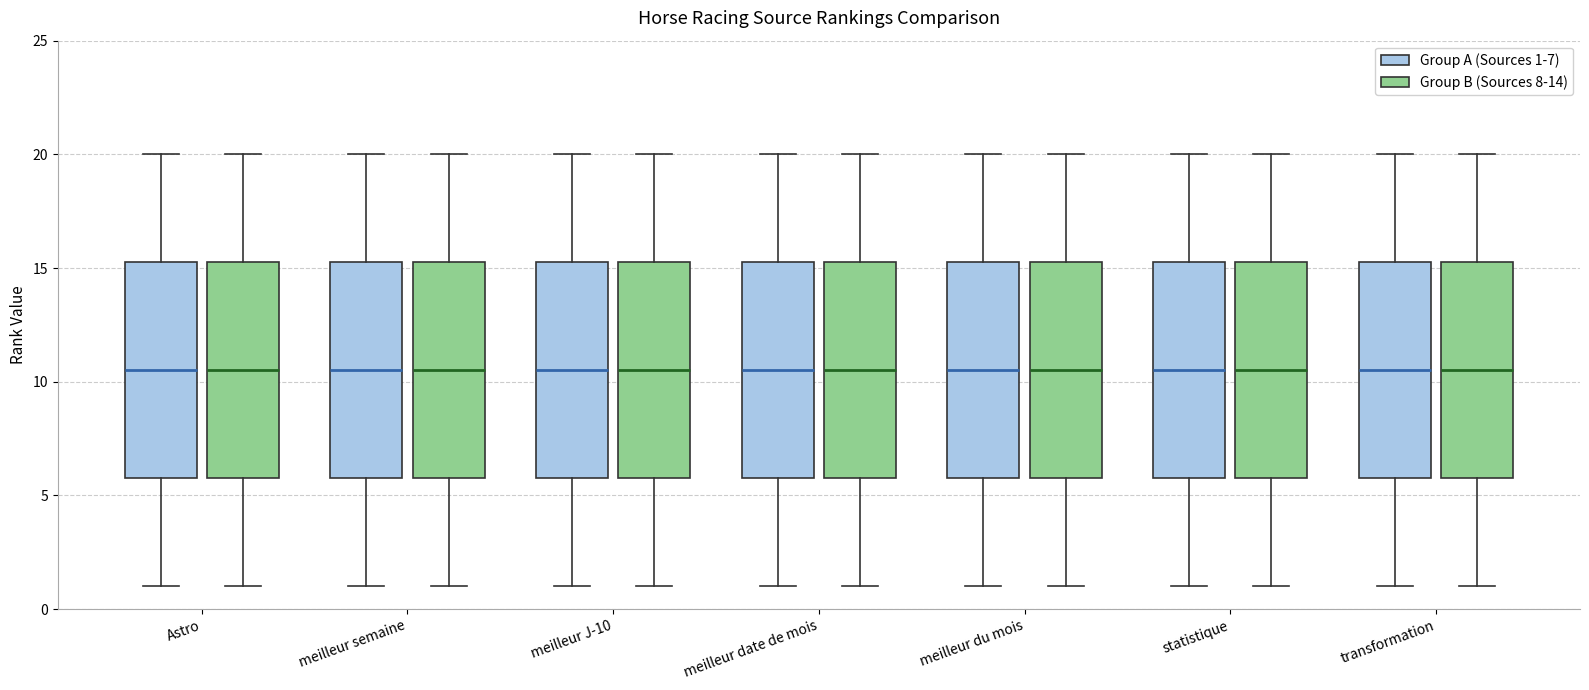

Reading left to right, transcribe this box plot: for each box, give where its median line is, the range the box spans, and where its two whiskers end, as read against the y-axis. The values are not printed on the chart, so give them approximately, as read against the axis.

Astro (Group A (Sources 1-7)): median 10.5, box 6.0 to 15.5, whiskers 1.0 to 20.0
Astro (Group B (Sources 8-14)): median 10.5, box 6.0 to 15.5, whiskers 1.0 to 20.0
meilleur semaine (Group A (Sources 1-7)): median 10.5, box 6.0 to 15.5, whiskers 1.0 to 20.0
meilleur semaine (Group B (Sources 8-14)): median 10.5, box 6.0 to 15.5, whiskers 1.0 to 20.0
meilleur J-10 (Group A (Sources 1-7)): median 10.5, box 6.0 to 15.5, whiskers 1.0 to 20.0
meilleur J-10 (Group B (Sources 8-14)): median 10.5, box 6.0 to 15.5, whiskers 1.0 to 20.0
meilleur date de mois (Group A (Sources 1-7)): median 10.5, box 6.0 to 15.5, whiskers 1.0 to 20.0
meilleur date de mois (Group B (Sources 8-14)): median 10.5, box 6.0 to 15.5, whiskers 1.0 to 20.0
meilleur du mois (Group A (Sources 1-7)): median 10.5, box 6.0 to 15.5, whiskers 1.0 to 20.0
meilleur du mois (Group B (Sources 8-14)): median 10.5, box 6.0 to 15.5, whiskers 1.0 to 20.0
statistique (Group A (Sources 1-7)): median 10.5, box 6.0 to 15.5, whiskers 1.0 to 20.0
statistique (Group B (Sources 8-14)): median 10.5, box 6.0 to 15.5, whiskers 1.0 to 20.0
transformation (Group A (Sources 1-7)): median 10.5, box 6.0 to 15.5, whiskers 1.0 to 20.0
transformation (Group B (Sources 8-14)): median 10.5, box 6.0 to 15.5, whiskers 1.0 to 20.0